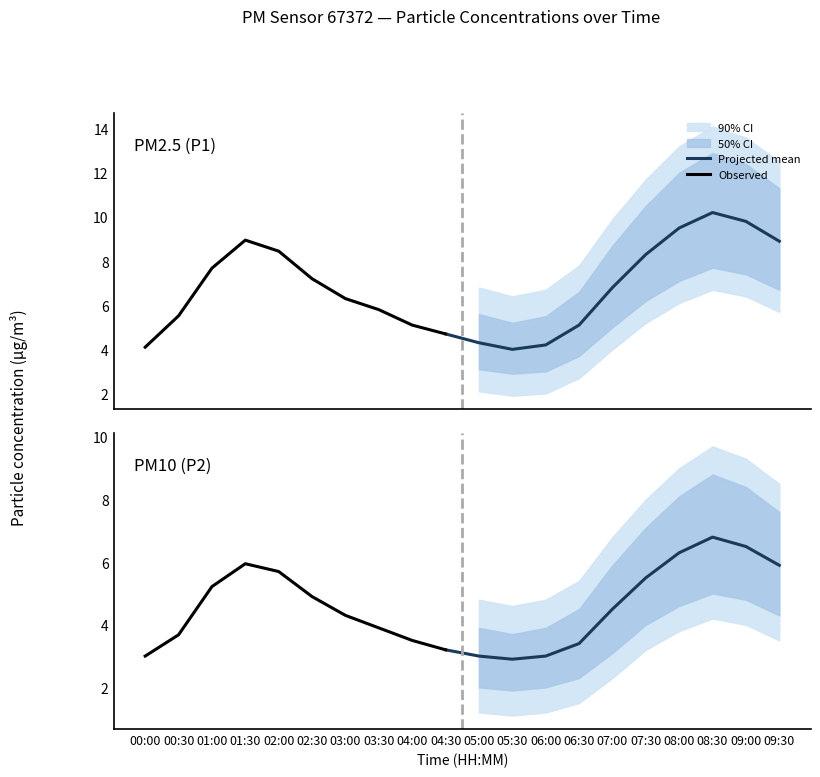

The value of P2_lower at 00:30 is 2.5. True or false?

True